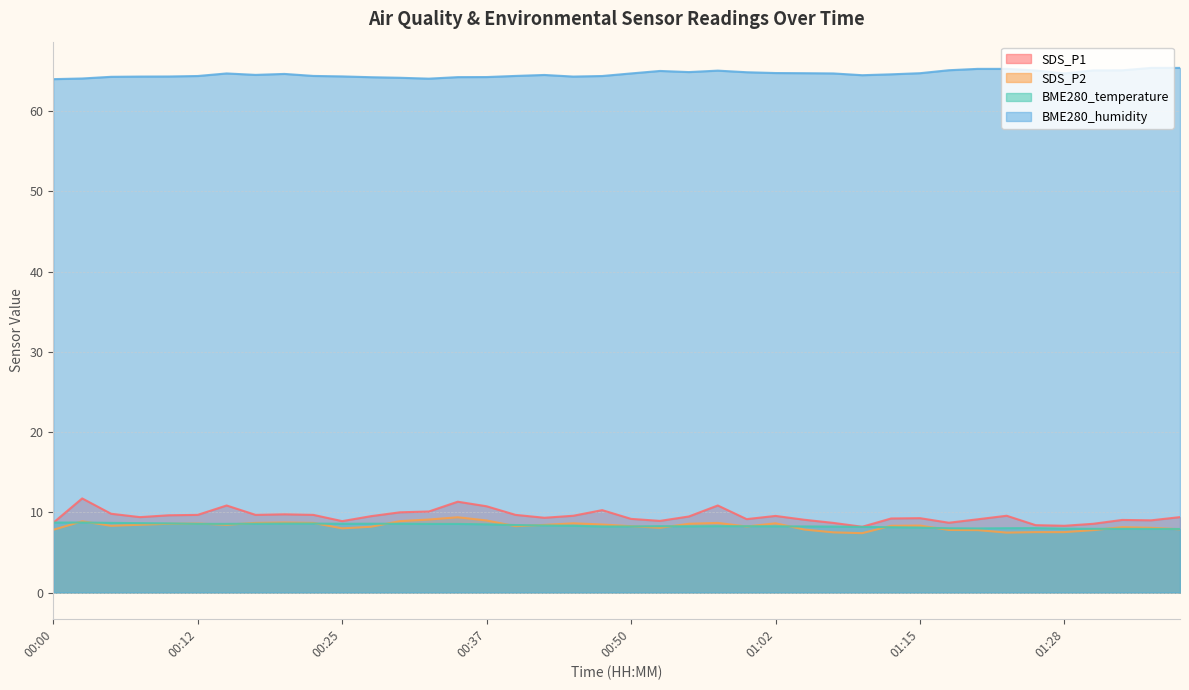

How many data points in BME280_humidity are above 64?

39